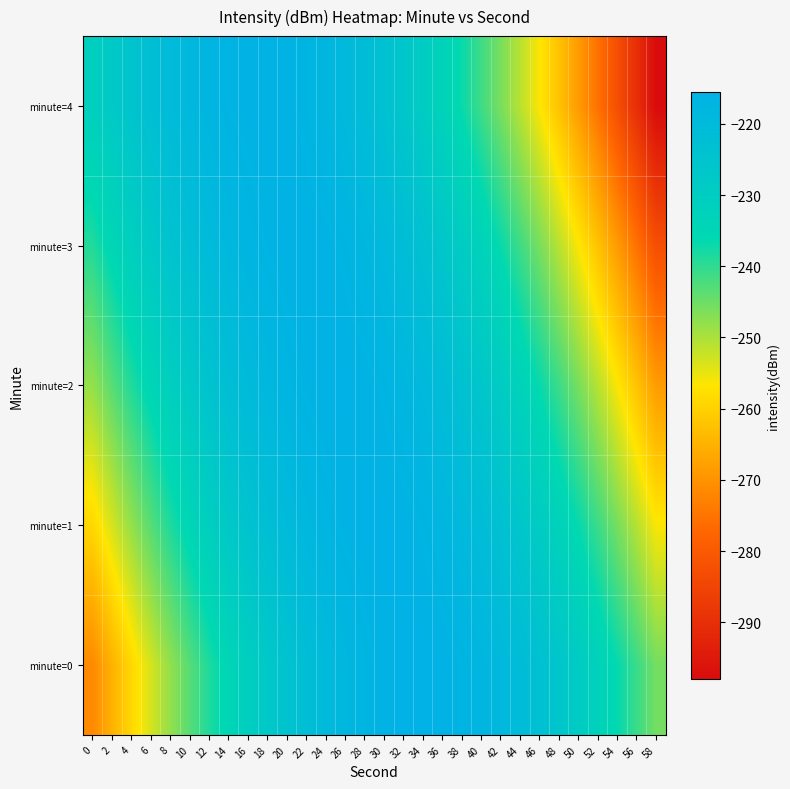

Reading left to right, extract all data points from this chart.

minute=0: 0=-271.7	2=-265.2	4=-259.1	6=-253.4	8=-248.1	10=-243.2	12=-238.7	14=-234.6	16=-230.9	18=-227.6	20=-224.7	22=-222.2	24=-220.1	26=-218.4	28=-217.1	30=-216.2	32=-215.7	34=-215.6	36=-215.9	38=-216.6	40=-217.7	42=-219.2	44=-221.1	46=-223.4	48=-226.1	50=-229.2	52=-232.7	54=-236.6	56=-240.9	58=-245.6
minute=1: 0=-259.2	2=-253.5	4=-248.2	6=-243.3	8=-238.8	10=-234.7	12=-231.0	14=-227.7	16=-224.8	18=-222.3	20=-220.2	22=-218.5	24=-217.2	26=-216.3	28=-215.8	30=-215.7	32=-216.0	34=-216.7	36=-217.8	38=-219.3	40=-221.2	42=-223.5	44=-226.2	46=-229.3	48=-232.8	50=-236.7	52=-241.0	54=-245.7	56=-250.8	58=-256.3
minute=2: 0=-248.3	2=-243.4	4=-238.9	6=-234.8	8=-231.1	10=-227.8	12=-224.9	14=-222.4	16=-220.3	18=-218.6	20=-217.3	22=-216.4	24=-215.9	26=-215.8	28=-216.1	30=-216.8	32=-217.9	34=-219.4	36=-221.3	38=-223.6	40=-226.3	42=-229.4	44=-232.9	46=-236.8	48=-241.1	50=-245.8	52=-250.9	54=-256.4	56=-262.3	58=-268.6
minute=3: 0=-239.0	2=-234.9	4=-231.2	6=-227.9	8=-225.0	10=-222.5	12=-220.4	14=-218.7	16=-217.4	18=-216.5	20=-216.0	22=-215.9	24=-216.2	26=-216.9	28=-218.0	30=-219.5	32=-221.4	34=-223.7	36=-226.4	38=-229.5	40=-233.0	42=-236.9	44=-241.2	46=-245.9	48=-251.0	50=-256.5	52=-262.4	54=-268.7	56=-275.4	58=-282.5
minute=4: 0=-231.3	2=-228.0	4=-225.1	6=-222.6	8=-220.5	10=-218.8	12=-217.5	14=-216.6	16=-216.1	18=-216.0	20=-216.3	22=-217.0	24=-218.1	26=-219.6	28=-221.5	30=-223.8	32=-226.5	34=-229.6	36=-233.1	38=-237.0	40=-241.3	42=-246.0	44=-251.1	46=-256.6	48=-262.5	50=-268.8	52=-275.5	54=-282.6	56=-290.1	58=-298.0